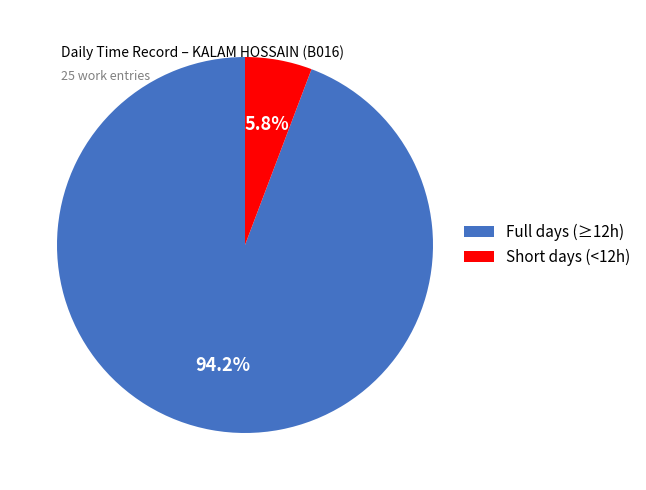

How many segments does this pie chart have?

2